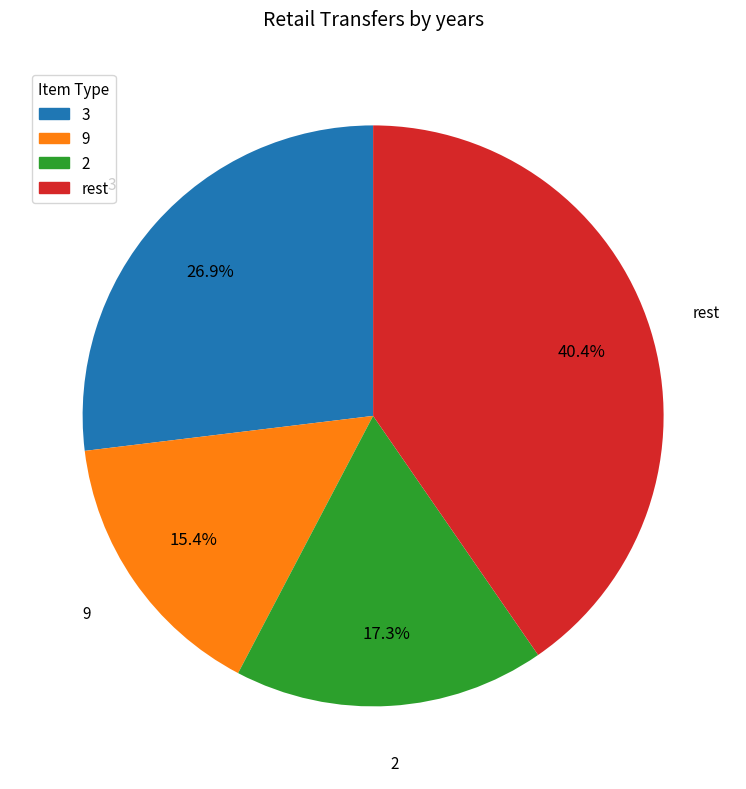

Which slice is the smallest?

9